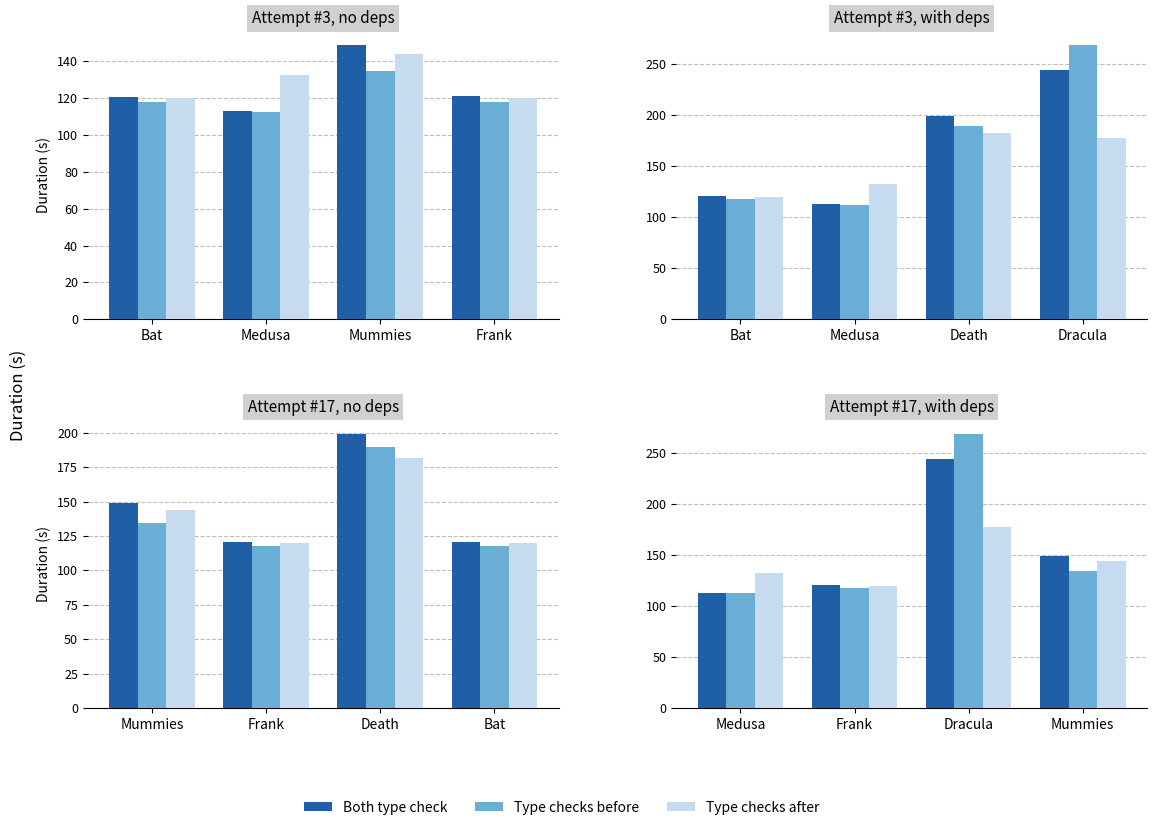

What is the label of the 4th bar from the right?

Bat